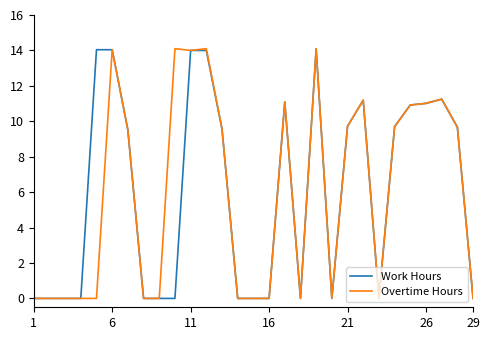

What is the maximum value for Overtime Hours?

14.1